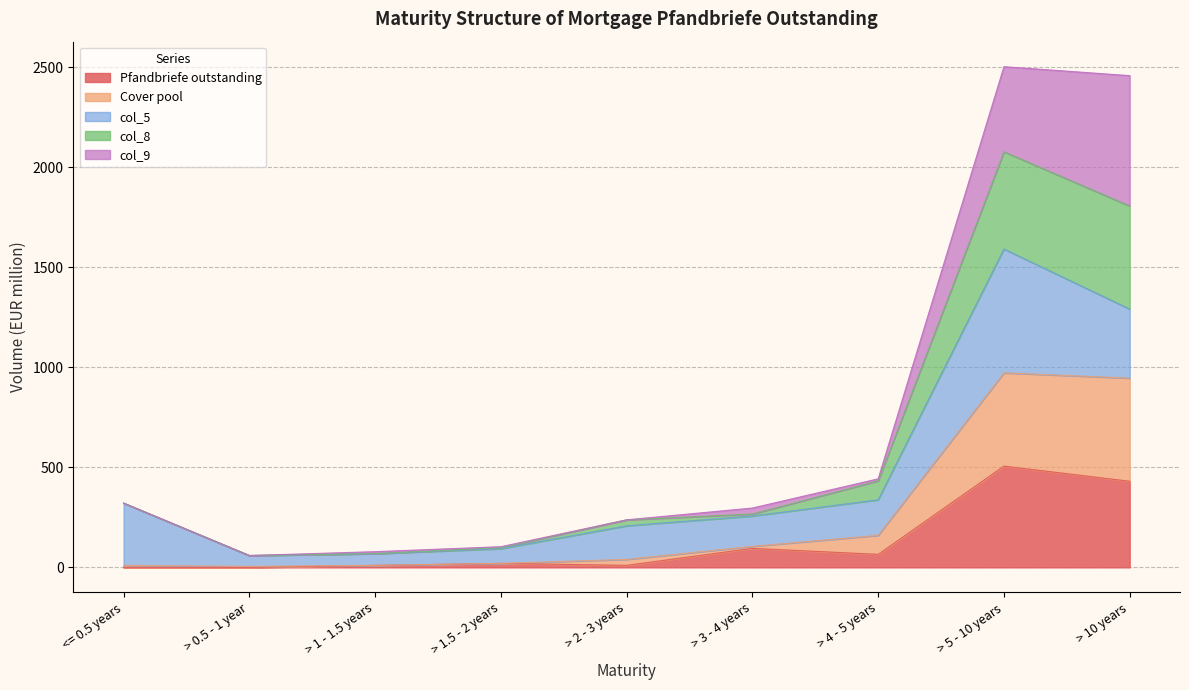

At which label does Pfandbriefe outstanding reach its peak?

> 5 - 10 years